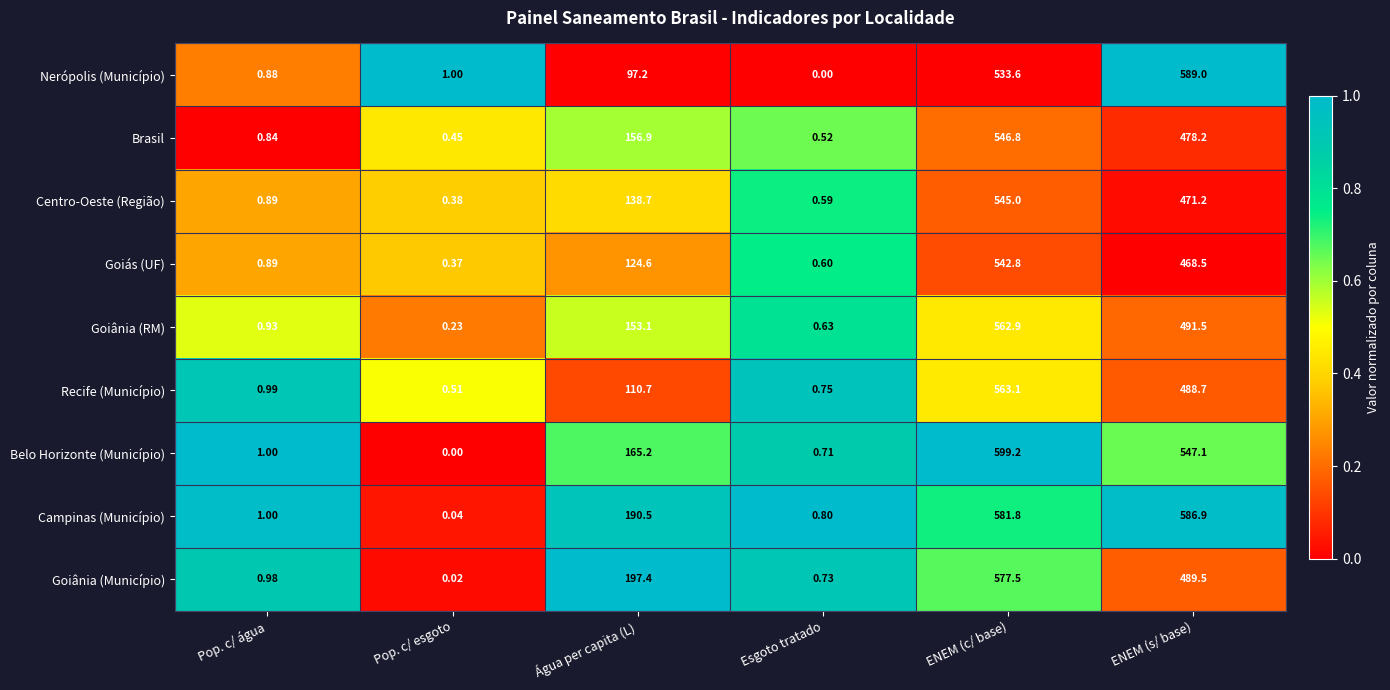

At which label is Nerópolis (Município) closest to 294?

Água per capita (L)